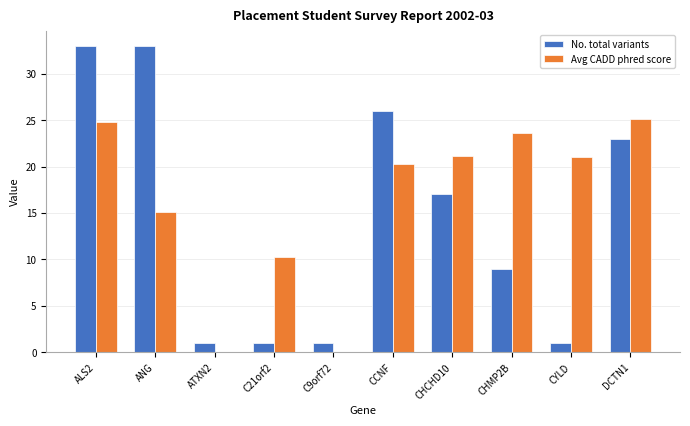

Where is No. total variants nearest to the value 17?

CHCHD10